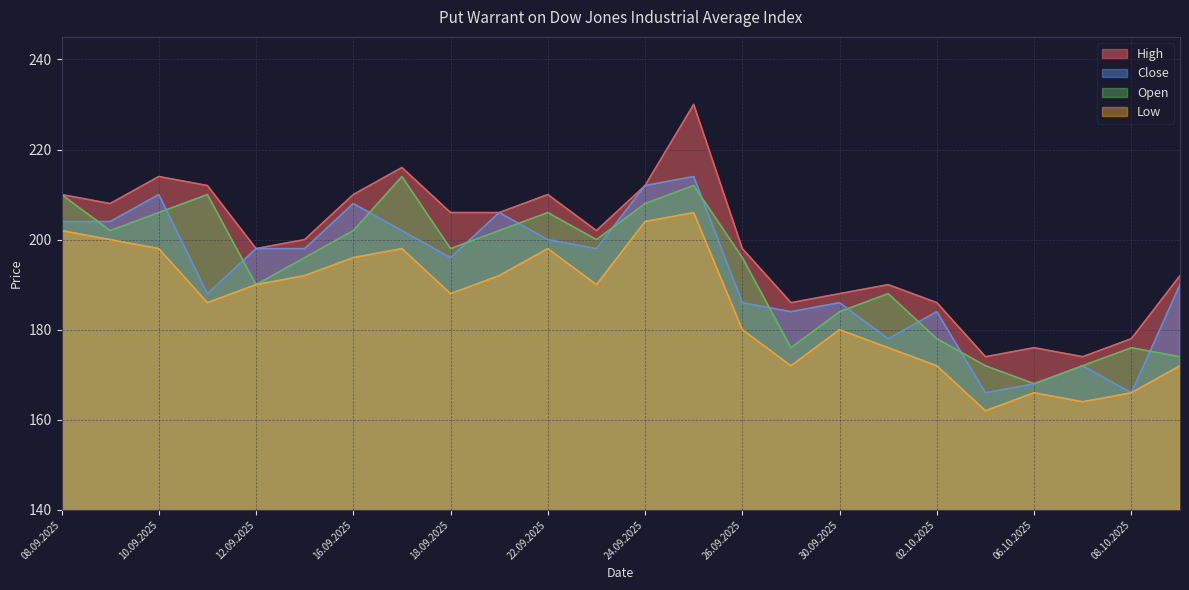

At which category does the chart reach its minimum across all series?

03.10.2025